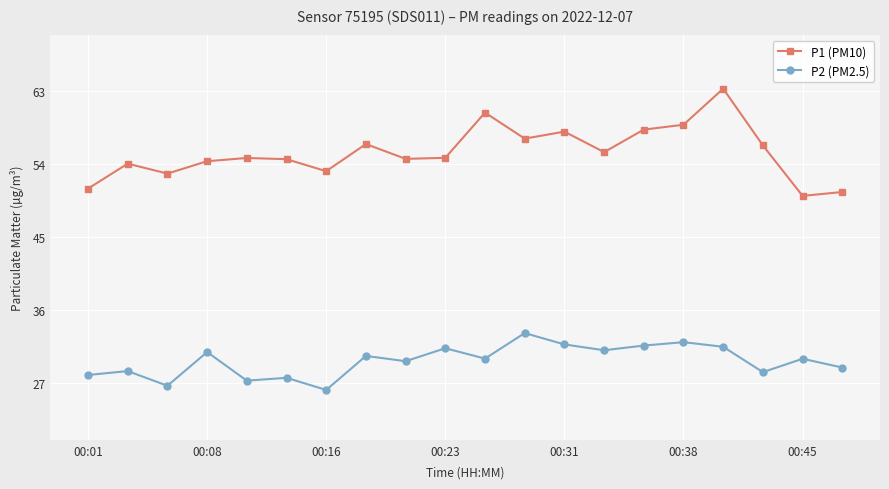

How many categories are shown in the chart?

20